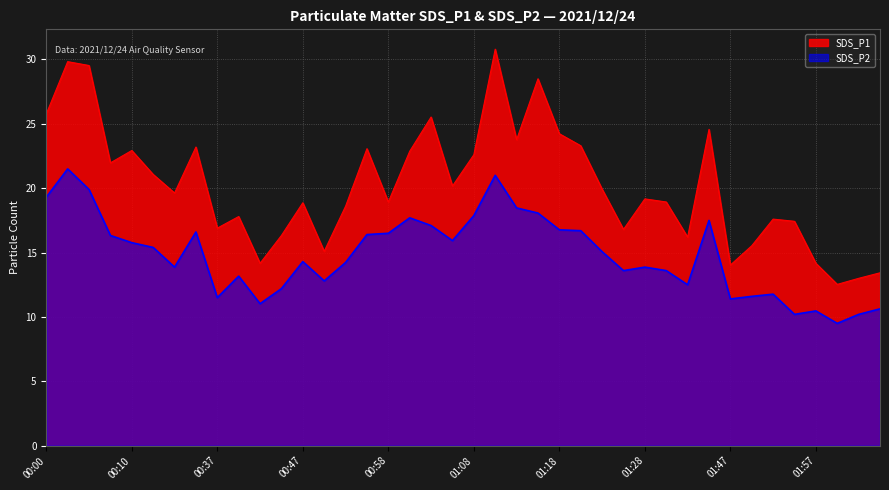

The value of SDS_P1 at 2021/12/24 01:00 is 22.9. True or false?

True